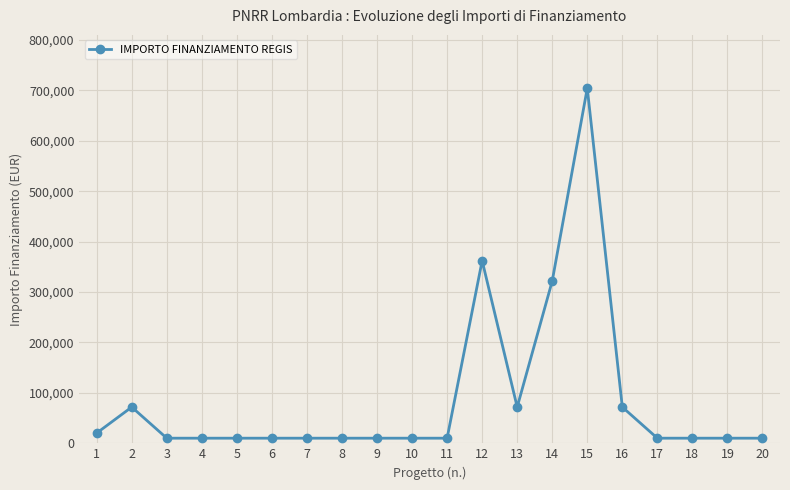

What is the greatest value displayed?

704421.9